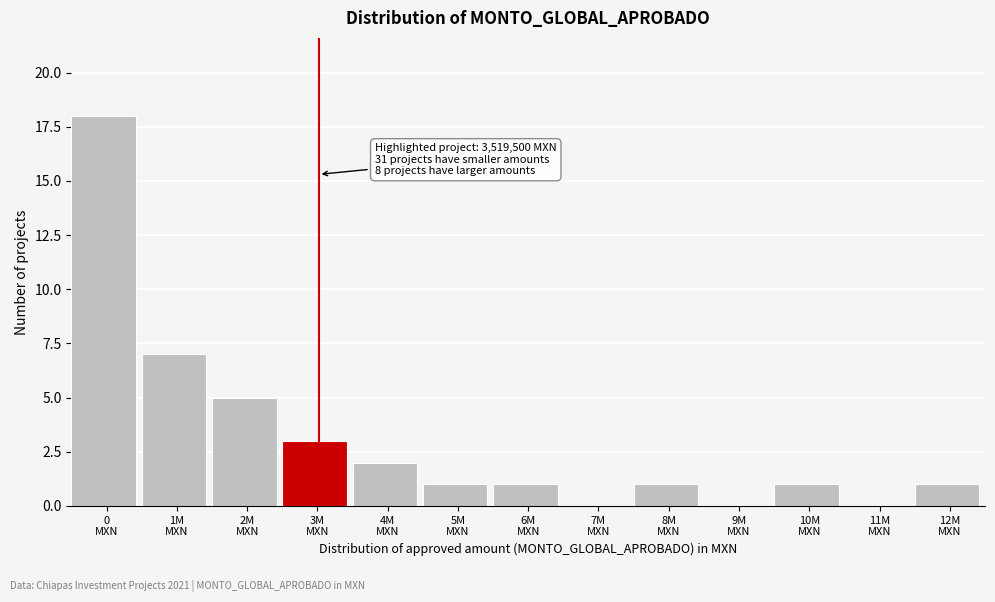

What is the sum of all values?

40